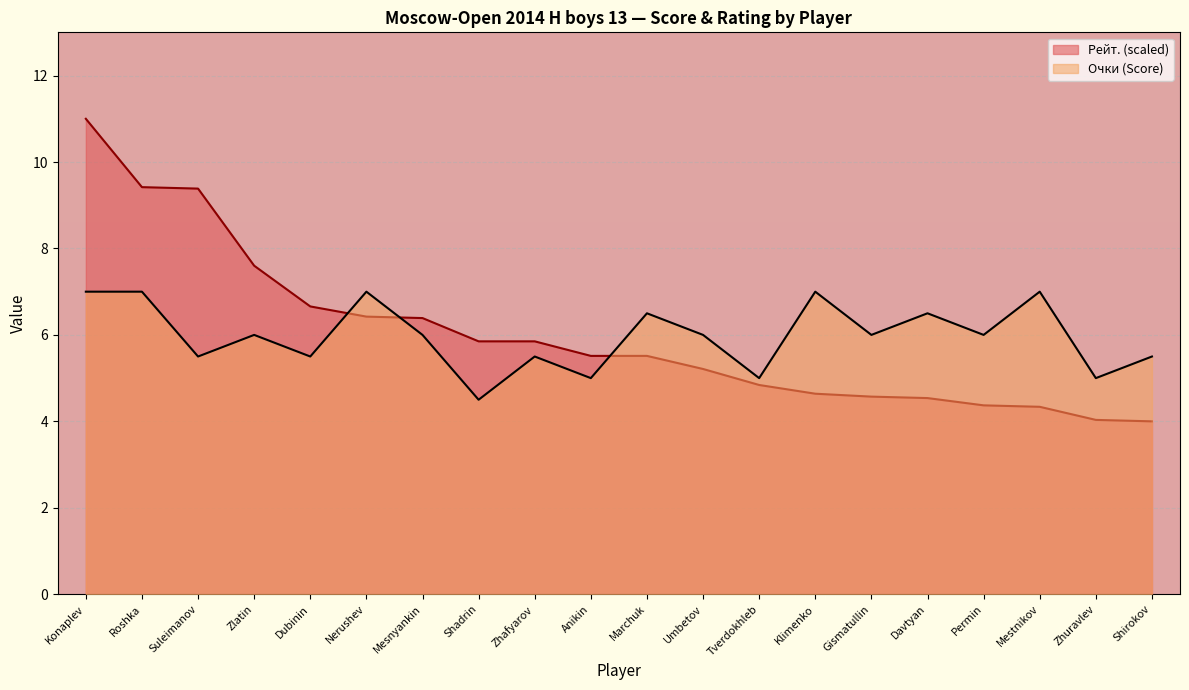

What is the approximate value of Очки at Nerushev?

7.0